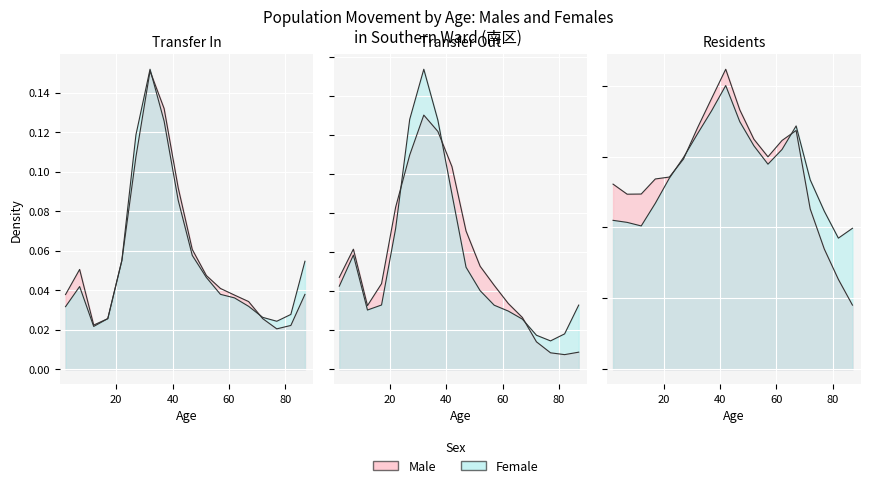

Is it true that male_residents equals 0.1 at 10?

False